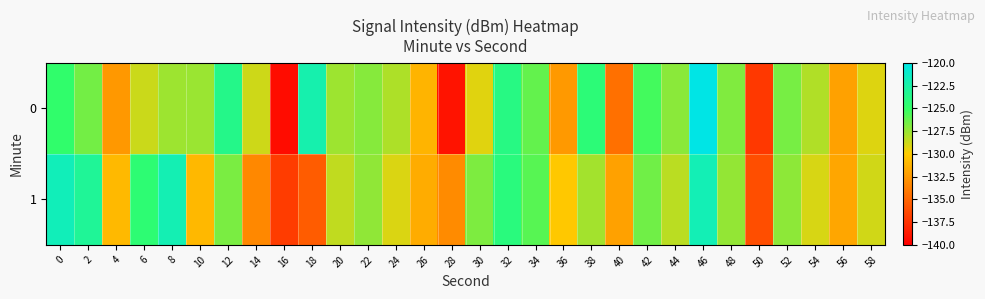

Reading left to right, extract all data points from this chart.

0: 0=-124.8	2=-126.6	4=-132.5	6=-128.7	8=-127.6	10=-127.5	12=-123.6	14=-128.8	16=-139.3	18=-122.2	20=-127.6	22=-127.1	24=-128.0	26=-131.1	28=-139.0	30=-129.2	32=-123.9	34=-126.2	36=-132.5	38=-124.4	40=-134.5	42=-125.4	44=-127.2	46=-120.0	48=-126.9	50=-137.2	52=-126.7	54=-128.1	56=-132.0	58=-129.2
1: 0=-121.8	2=-123.1	4=-130.9	6=-124.5	8=-122.0	10=-130.9	12=-126.8	14=-133.4	16=-137.0	18=-135.4	20=-128.5	22=-127.3	24=-129.1	26=-131.5	28=-133.2	30=-126.8	32=-124.1	34=-125.9	36=-130.2	38=-127.8	40=-132.1	42=-126.5	44=-128.3	46=-121.9	48=-127.4	50=-136.1	52=-127.2	54=-129.0	56=-131.8	58=-128.9